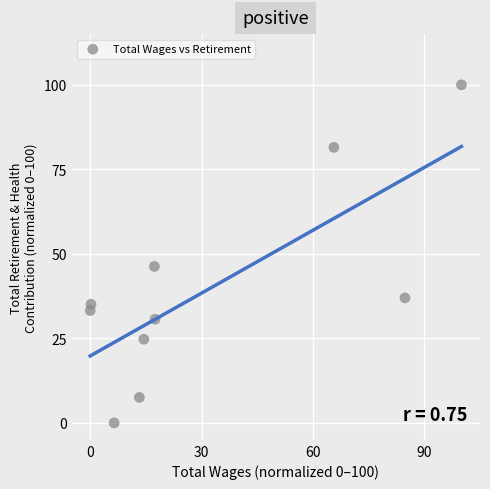

What is the average Y value?

39.6